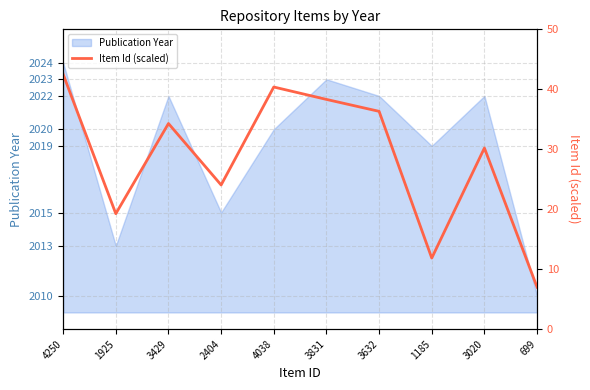

Read the value at 3429.

34.3